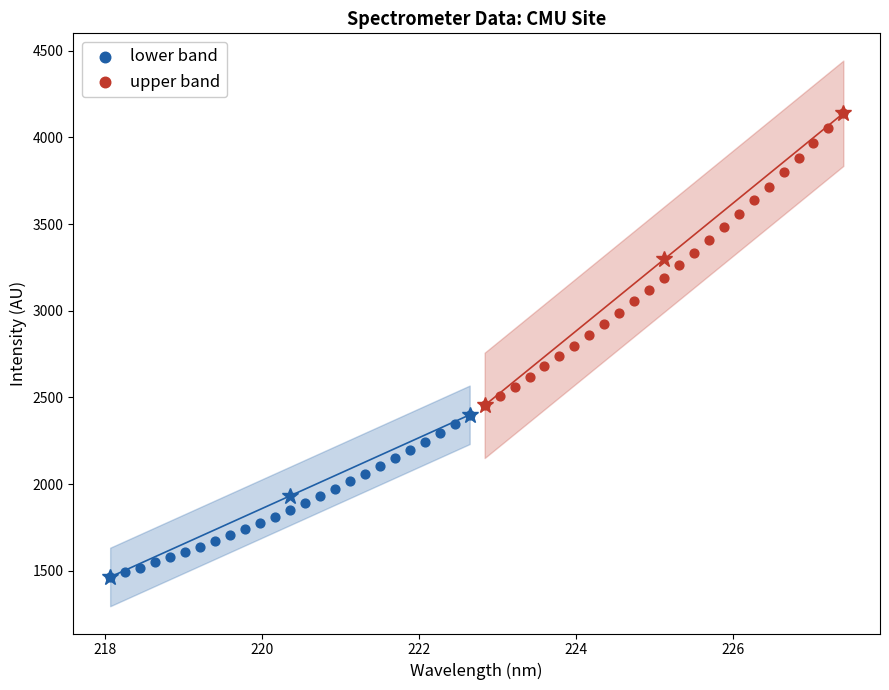

Which series reaches the minimum Y coordinate?

lower band